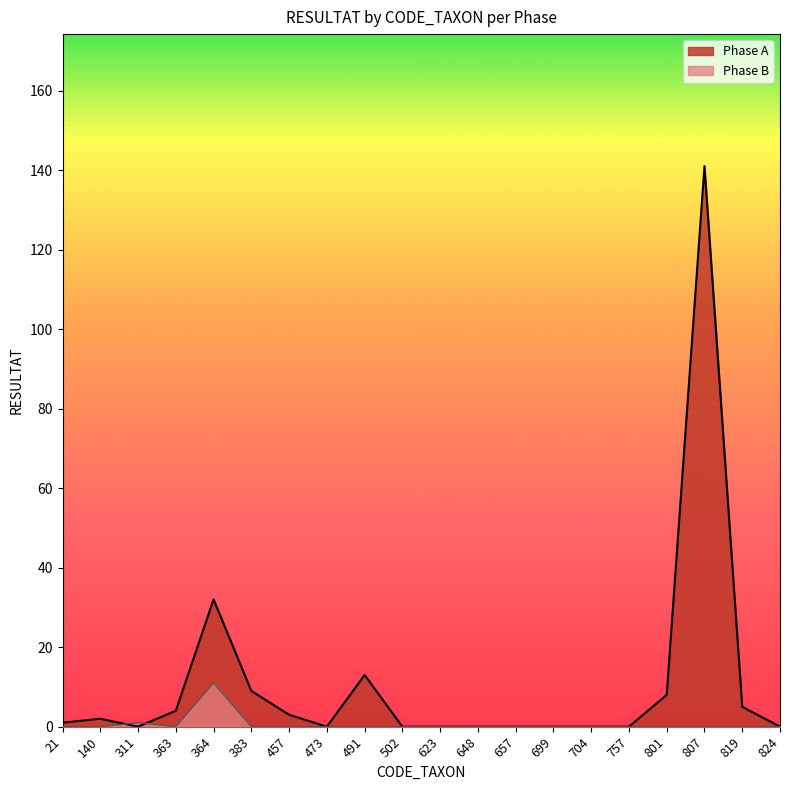

Where is the first local minimum for Phase A?

311